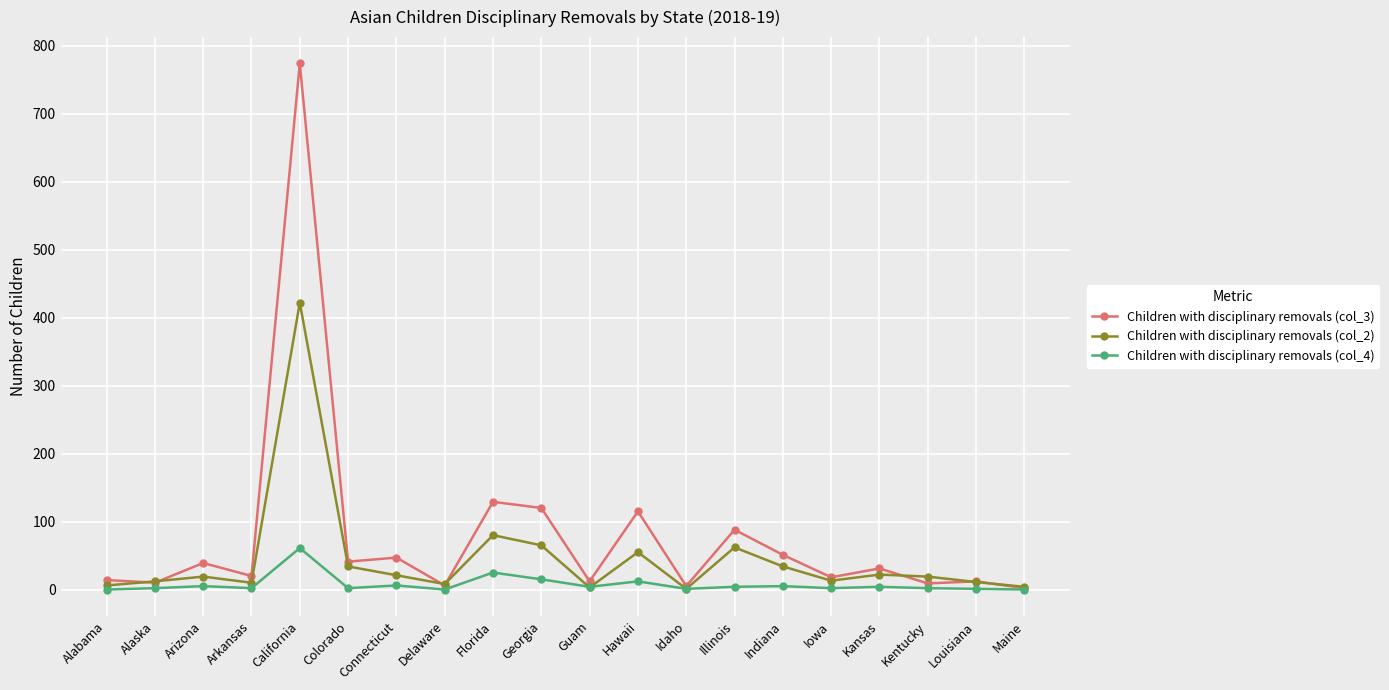

The value of Children with disciplinary removals (col_4) at California is 104. True or false?

False